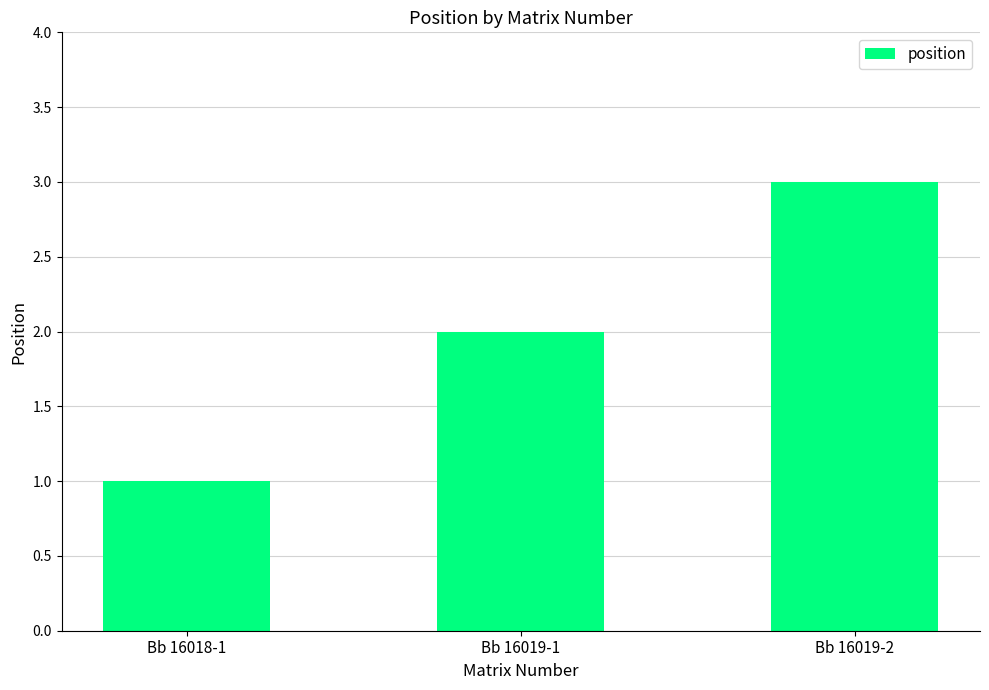

What position from the right is Bb 16018-1?

3